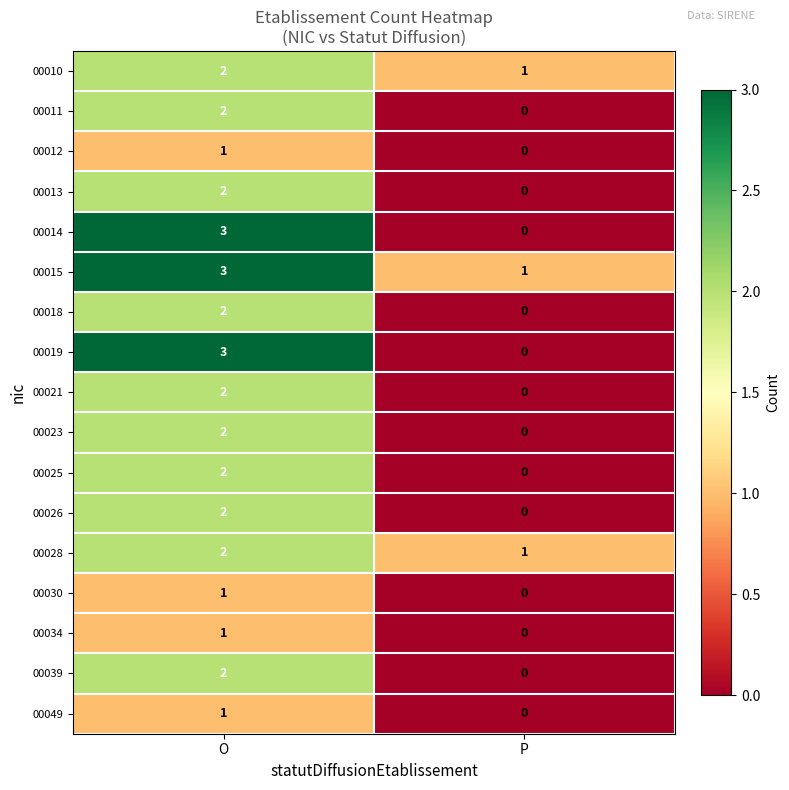

List the labels in order of 00012 value, smallest first.

P, O